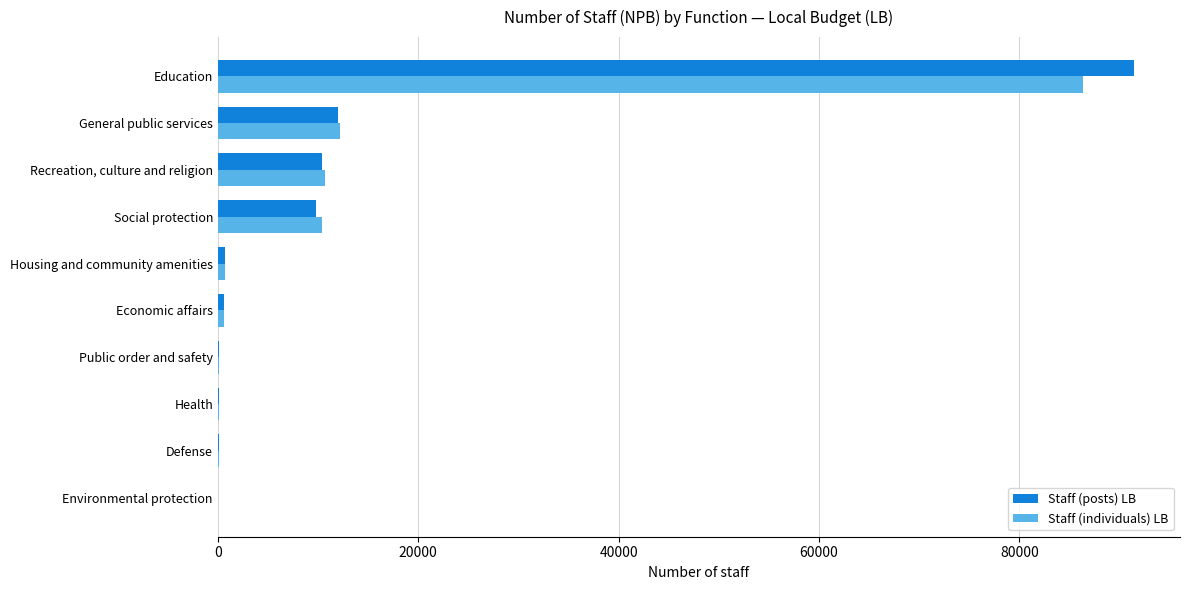

Is it true that Staff (individuals) LB equals 20033.3 at General public services?

False